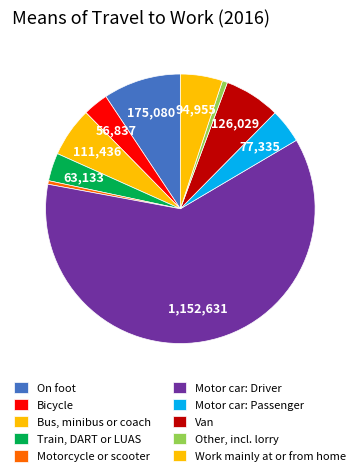

Does any single category account for the majority?

Yes